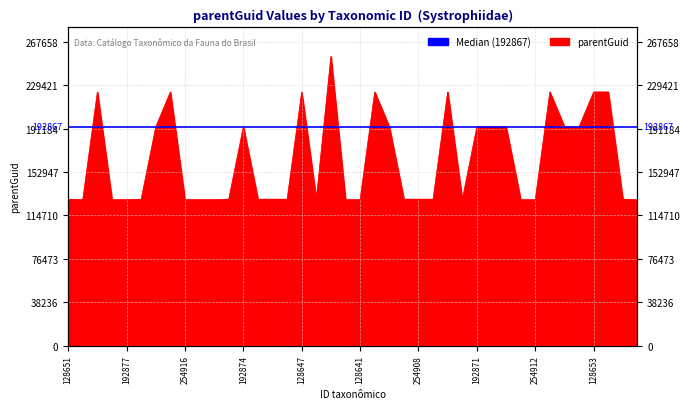

How many interior local peaks (higher than both neighbors) does the data have?

10